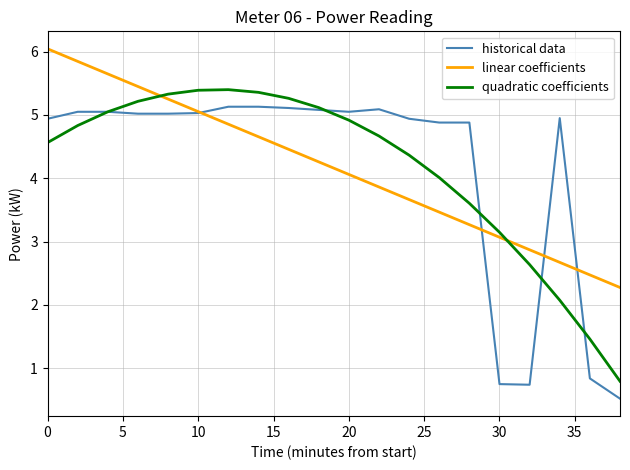

What is the maximum value for linear coefficients?

6.0